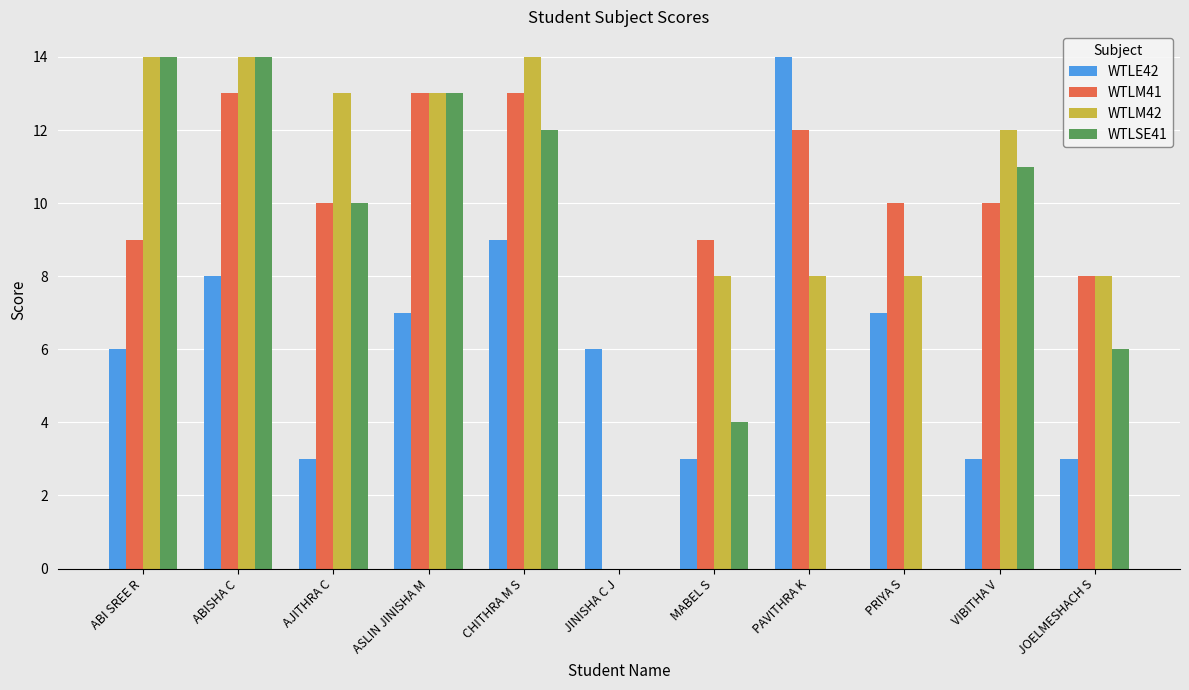

Is the value of WTLSE41 at AJITHRA C greater than the value of WTLE42 at AJITHRA C?

Yes